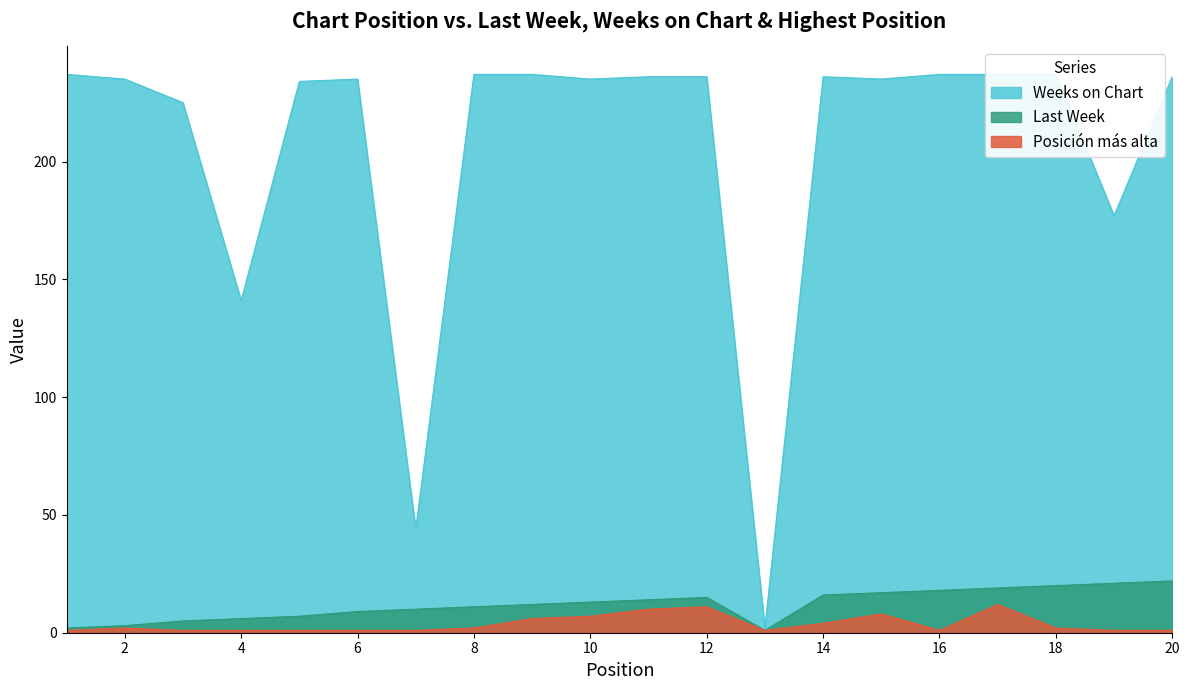

What is the value of the Posición más alta point at the 9th from the left?

6